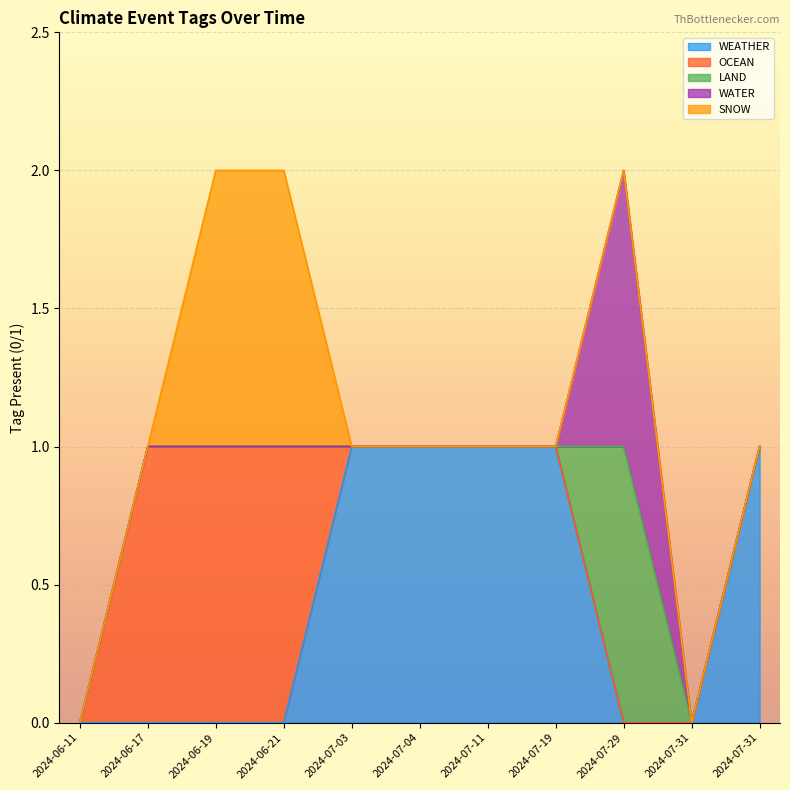

Which series has the largest total across all categories?

WEATHER